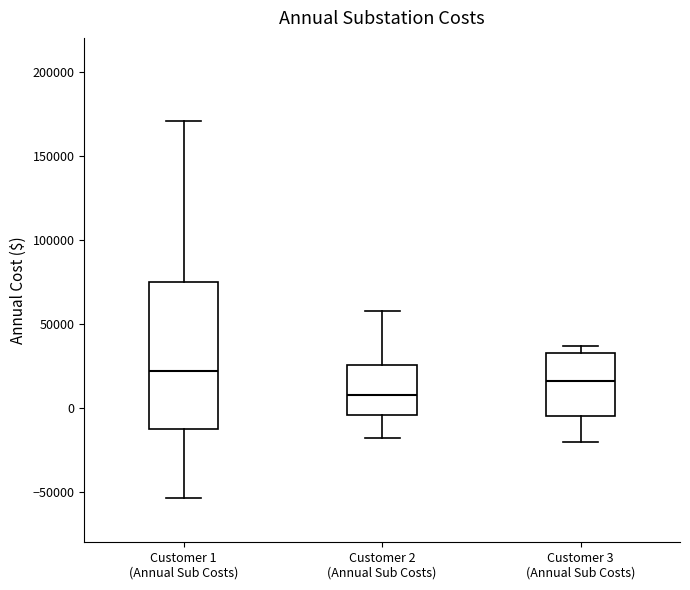

Reading left to right, transcribe this box plot: for each box, give where its median line is, the range the box spans, and where its two whiskers end, as read against the y-axis. The values are not printed on the chart, so give them approximately, as read against the axis.

Customer 1 (Annual Sub Costs): median 20000, box -15000 to 75000, whiskers -55000 to 170000
Customer 2 (Annual Sub Costs): median 5000, box -5000 to 25000, whiskers -20000 to 55000
Customer 3 (Annual Sub Costs): median 15000, box -5000 to 30000, whiskers -20000 to 35000